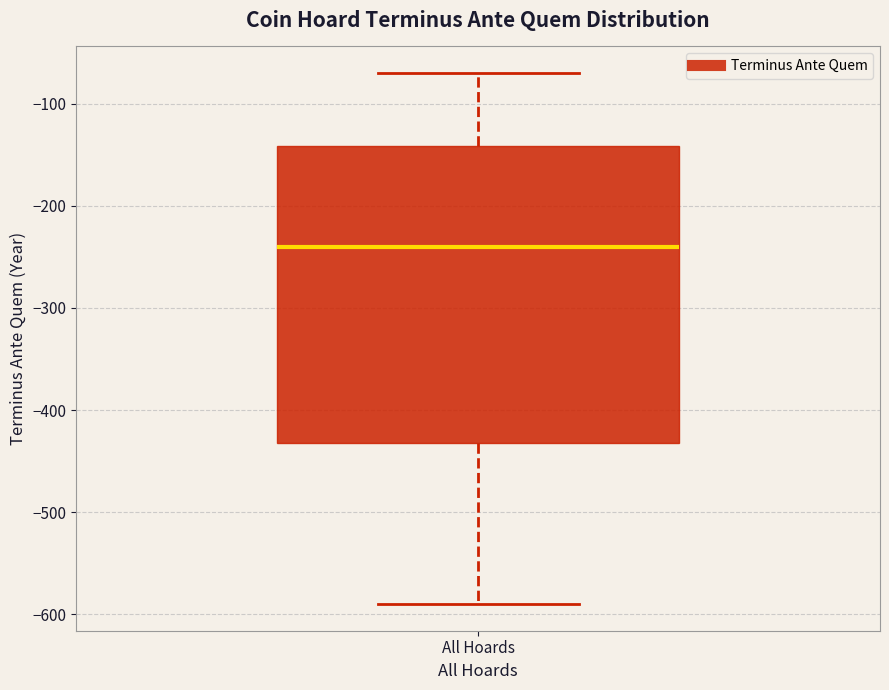

Where does the median line of the box for All Hoards sit on the y-axis? The values are not printed on the chart, so give them approximately, as read against the axis.

-240